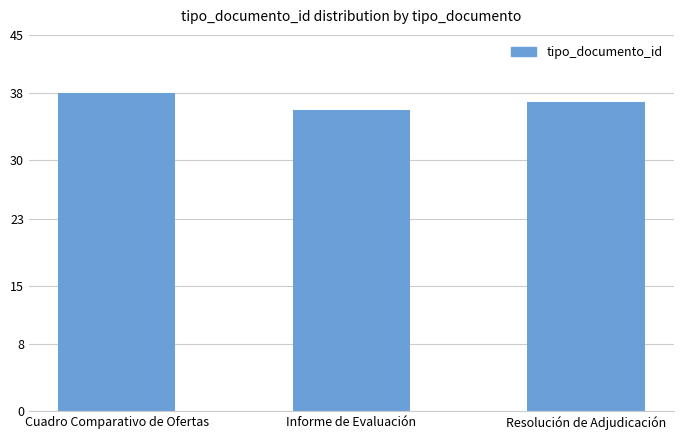

At which category does the chart reach its minimum across all series?

Informe de Evaluación